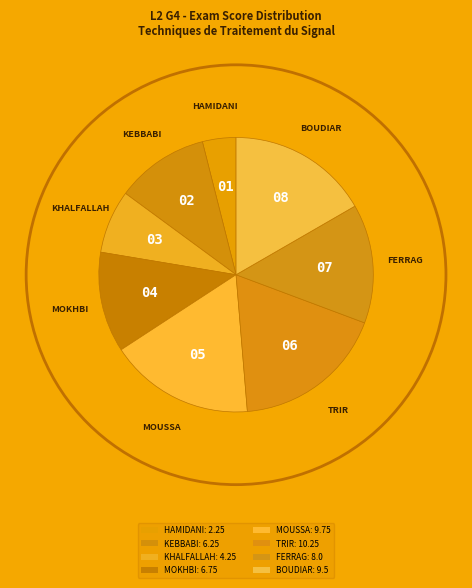

Which has a higher value, FERRAG or HAMIDANI?

FERRAG